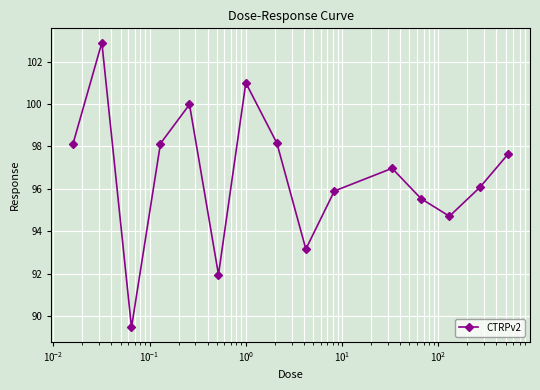

What is the value of the 12th point from the left?

95.5